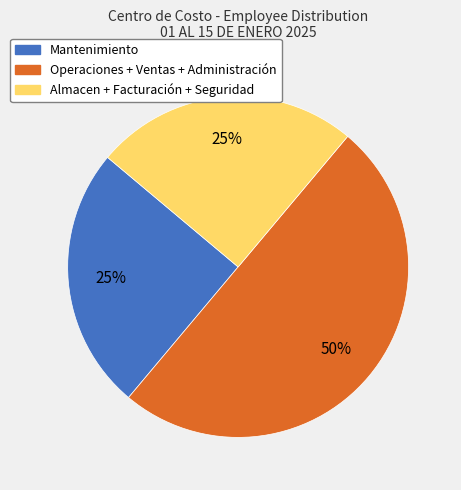

To the nearest percent, what is the difference between the largest and smallest slice percentages?

25%